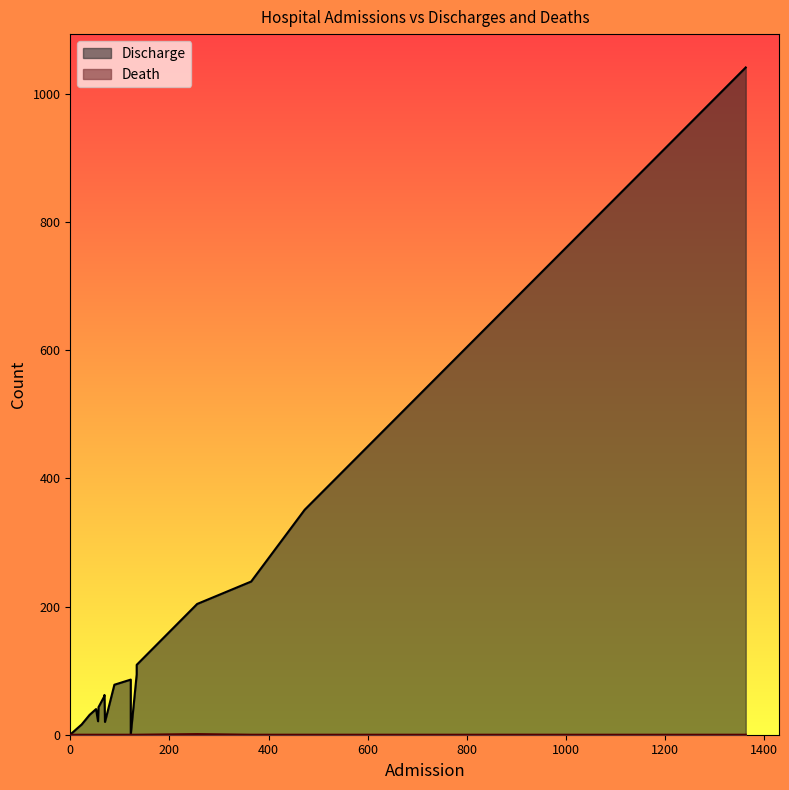

How many values in Death are above zero?

1